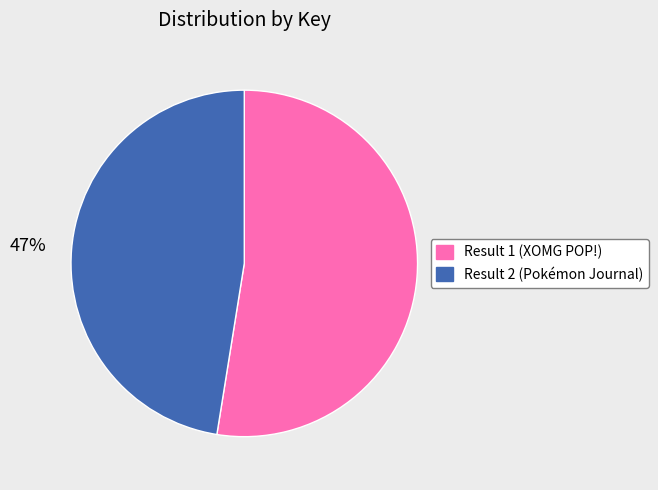

What is the largest slice in the pie chart?

Result 1 (XOMG POP!)